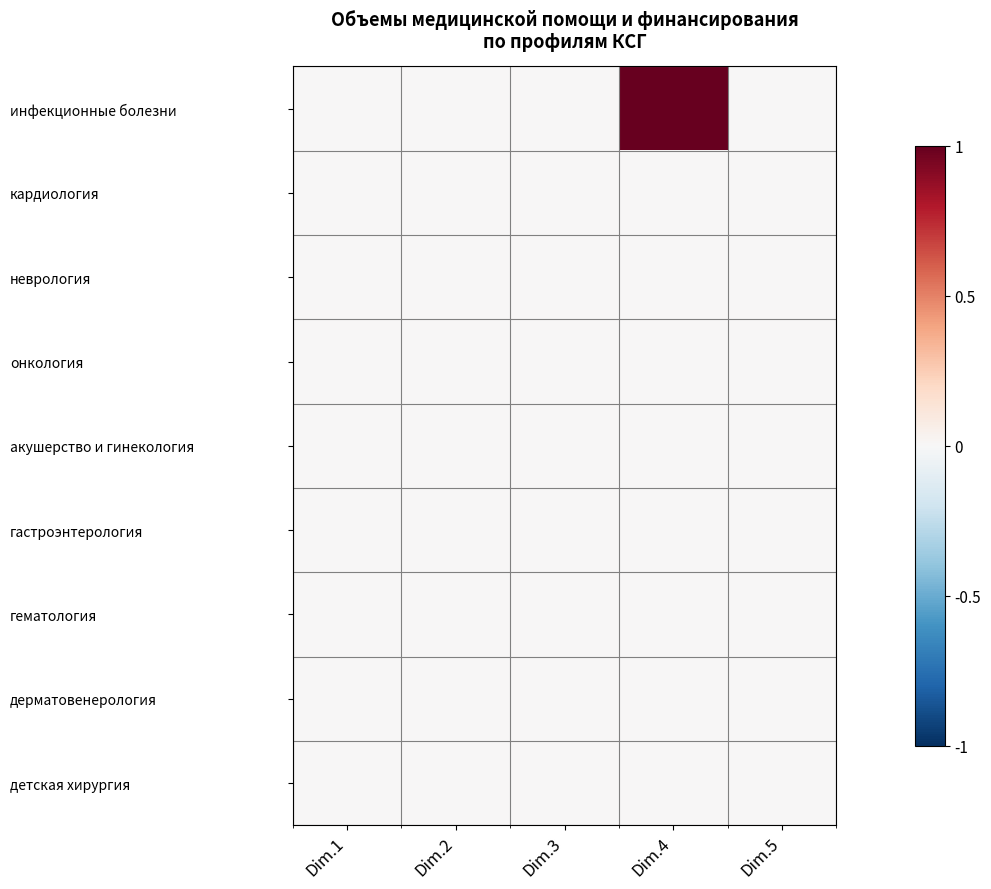

Reading right to left, transcribe all the data shown in this chart.

инфекционные болезни: Dim.5=0.0	Dim.4=1.0	Dim.3=0.0	Dim.2=0.0	Dim.1=0.0
кардиология: Dim.5=0.0	Dim.4=0.0	Dim.3=0.0	Dim.2=0.0	Dim.1=0.0
неврология: Dim.5=0.0	Dim.4=0.0	Dim.3=0.0	Dim.2=0.0	Dim.1=0.0
онкология: Dim.5=0.0	Dim.4=0.0	Dim.3=0.0	Dim.2=0.0	Dim.1=0.0
акушерство и гинекология: Dim.5=0.0	Dim.4=0.0	Dim.3=0.0	Dim.2=0.0	Dim.1=0.0
гастроэнтерология: Dim.5=0.0	Dim.4=0.0	Dim.3=0.0	Dim.2=0.0	Dim.1=0.0
гематология: Dim.5=0.0	Dim.4=0.0	Dim.3=0.0	Dim.2=0.0	Dim.1=0.0
дерматовенерология: Dim.5=0.0	Dim.4=0.0	Dim.3=0.0	Dim.2=0.0	Dim.1=0.0
детская хирургия: Dim.5=0.0	Dim.4=0.0	Dim.3=0.0	Dim.2=0.0	Dim.1=0.0